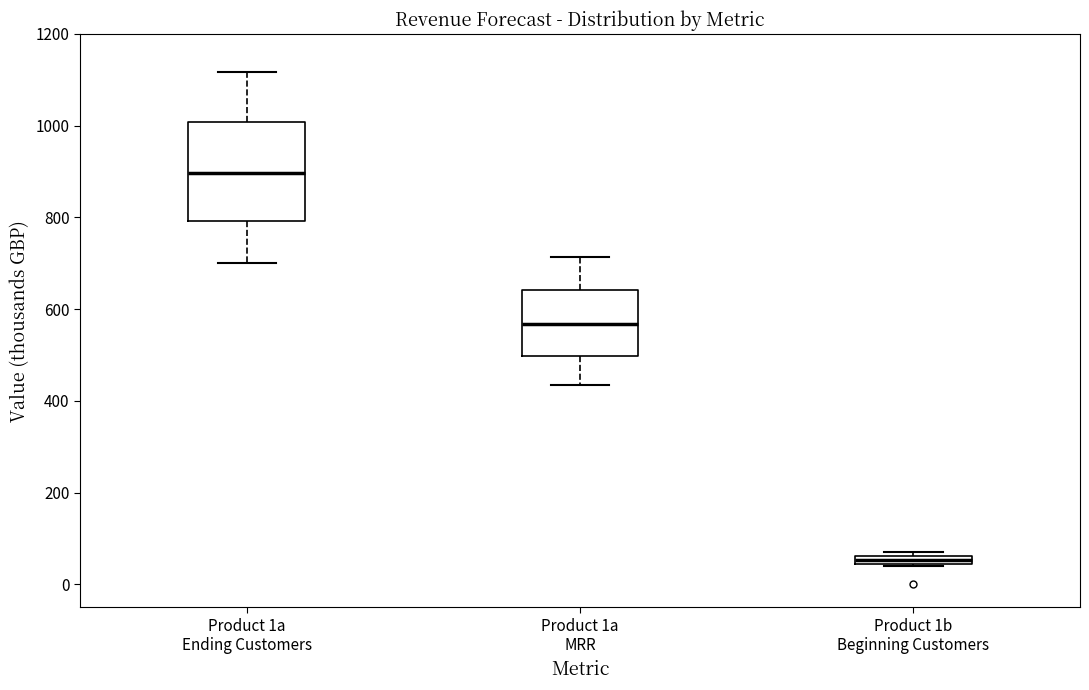

Which box is the tallest, from its lower edge to its upper edge?

Product 1a Ending Customers